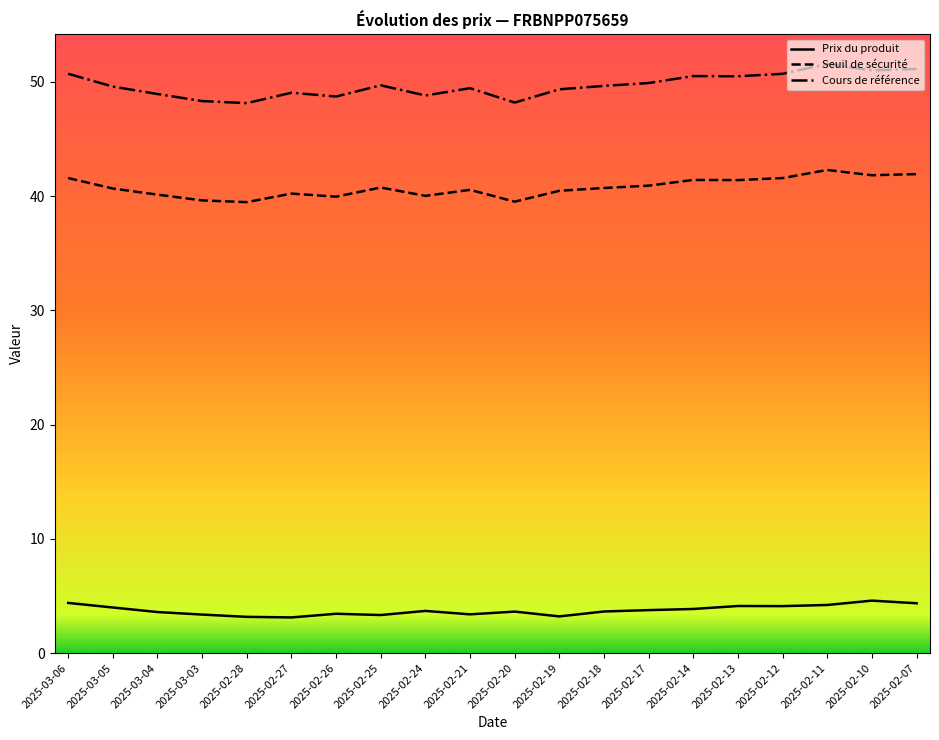

In Prix du produit, how many points are lower than both neighbors (excluding endpoints)?

5